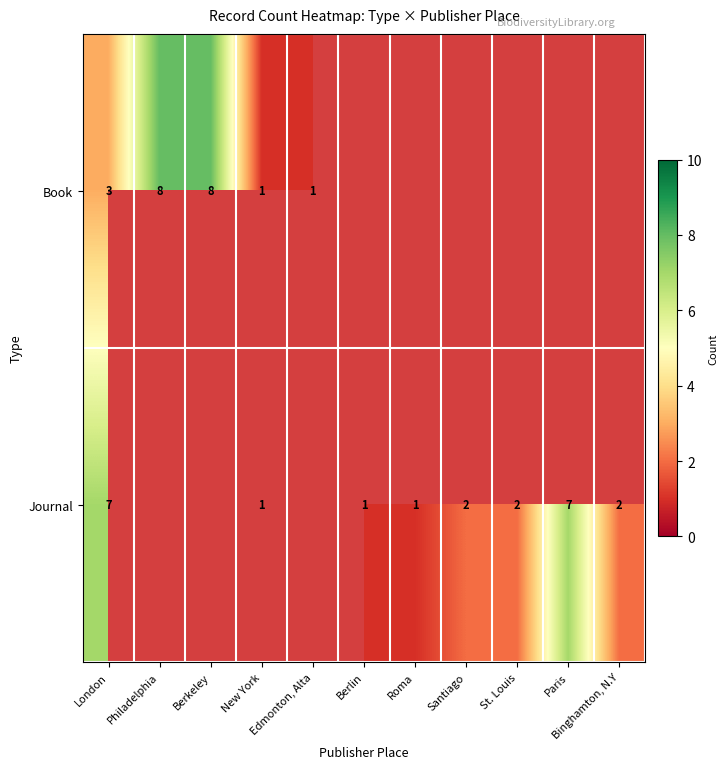

At which label is Book closest to 4?

London